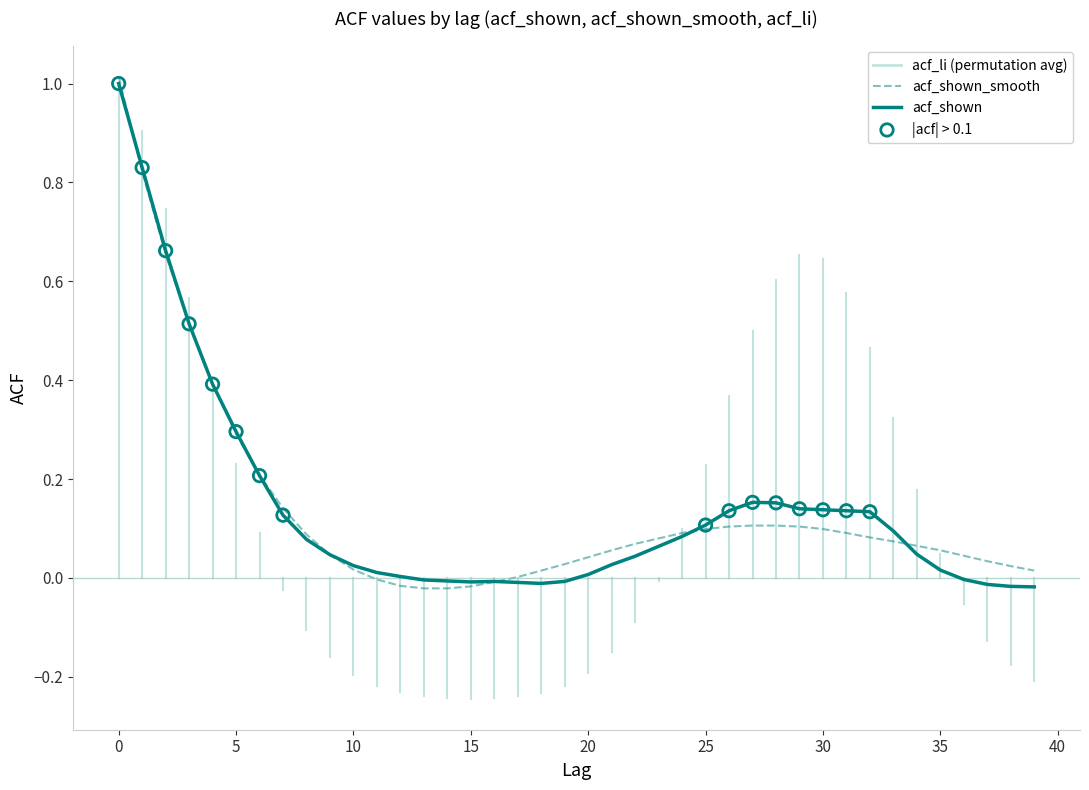

Which series has the largest total across all categories?

acf_shown_smooth